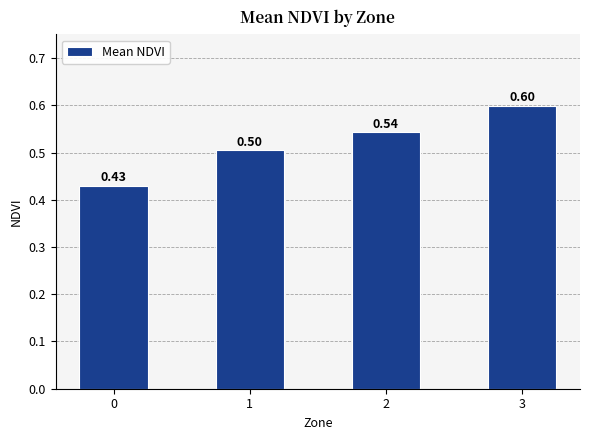

Rank the categories by value from lowest to highest.

0, 1, 2, 3